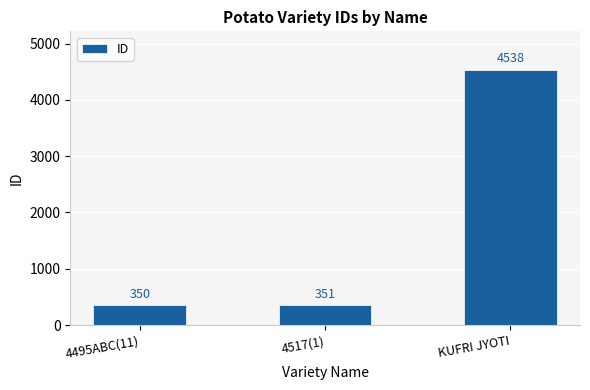

How many data points does each series have?

3